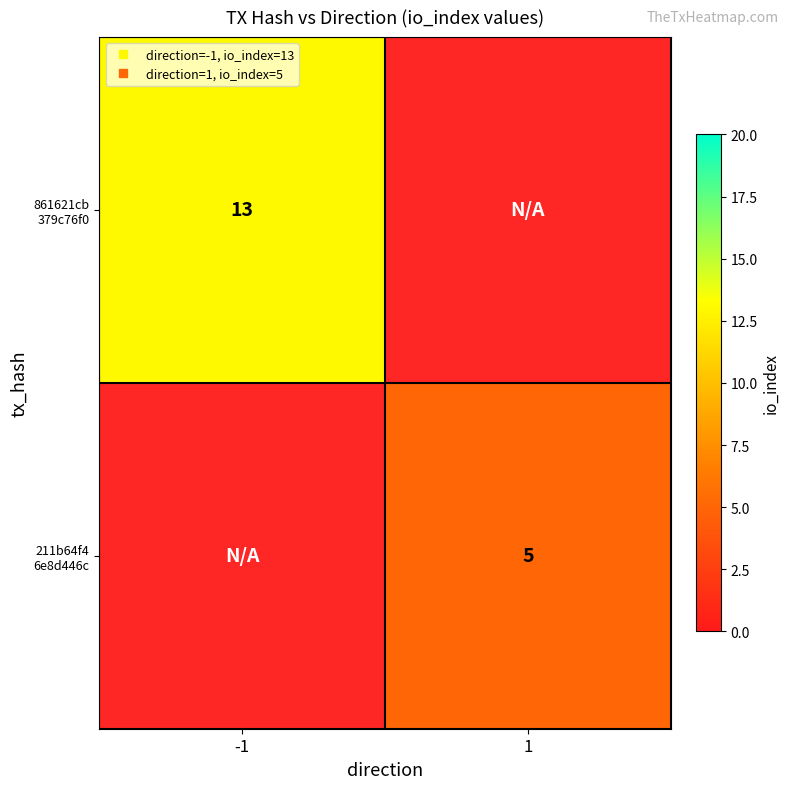

How many series are shown in this chart?

2